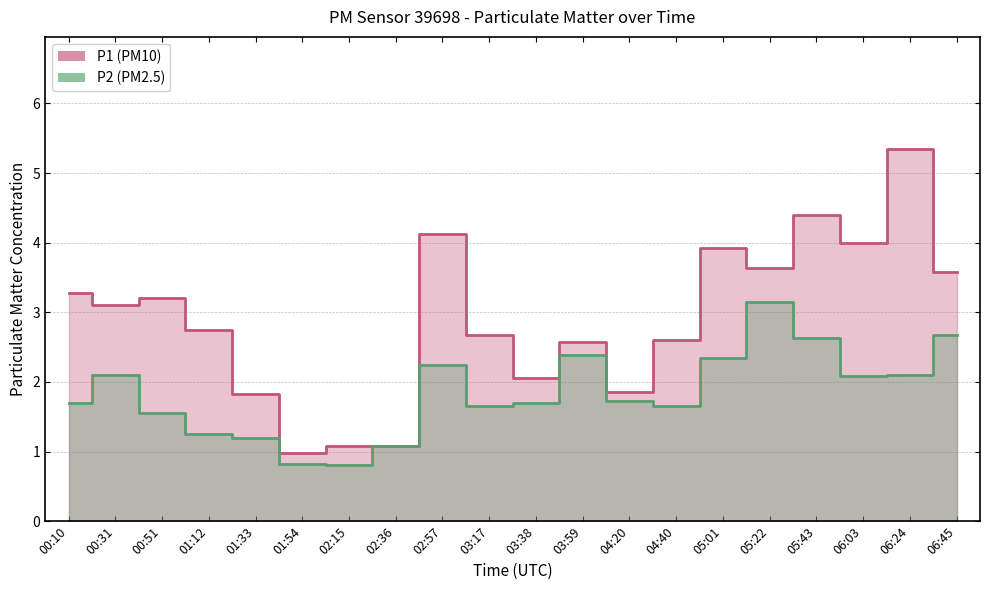

What is the spread (max minus min) of values at 05:22?

0.5